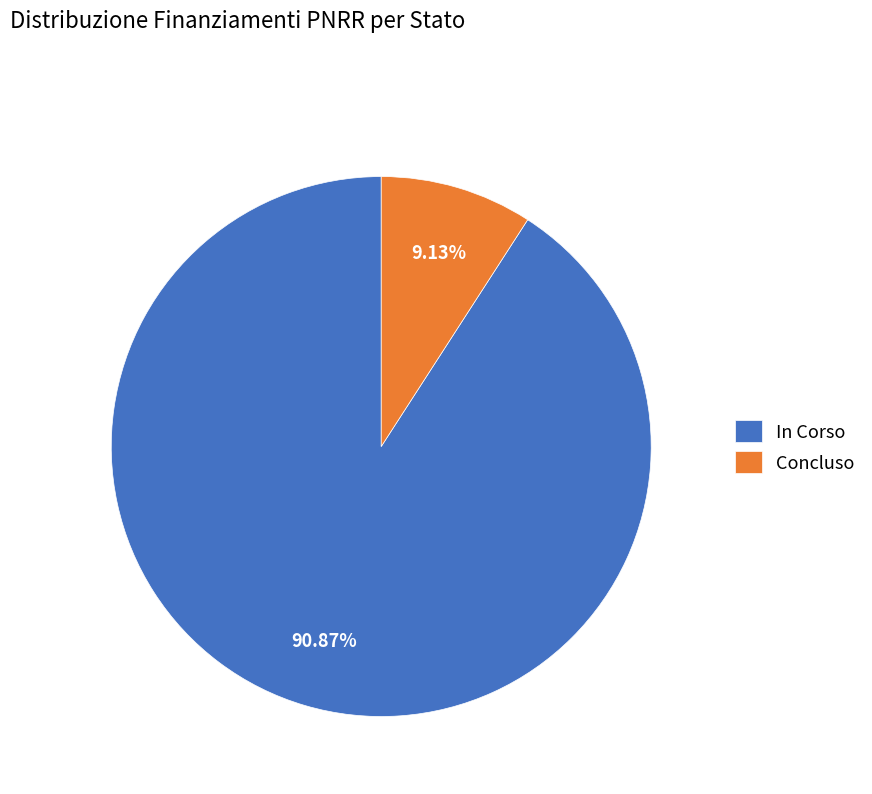

How many segments does this pie chart have?

2